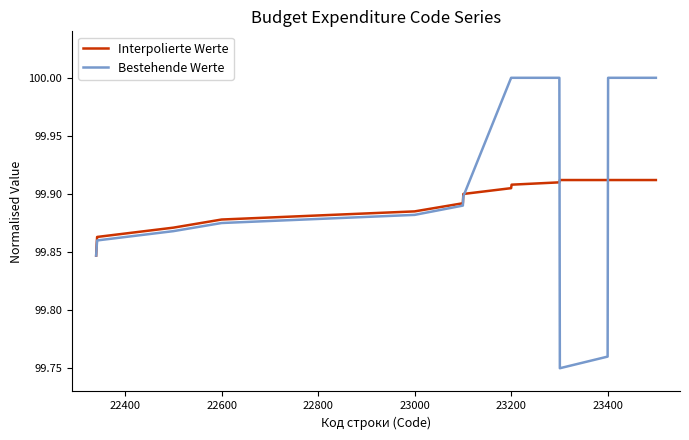

Rank the series by their maximum value, from highest to lowest.

Bestehende Werte, Interpolierte Werte